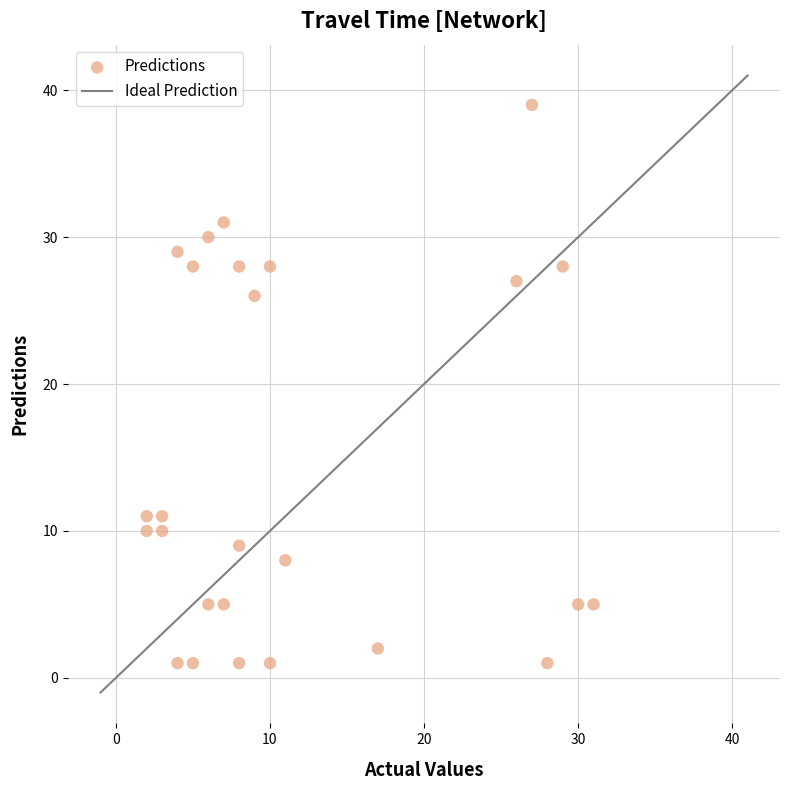

What Y value in the scatter plot is closest to 20?

26